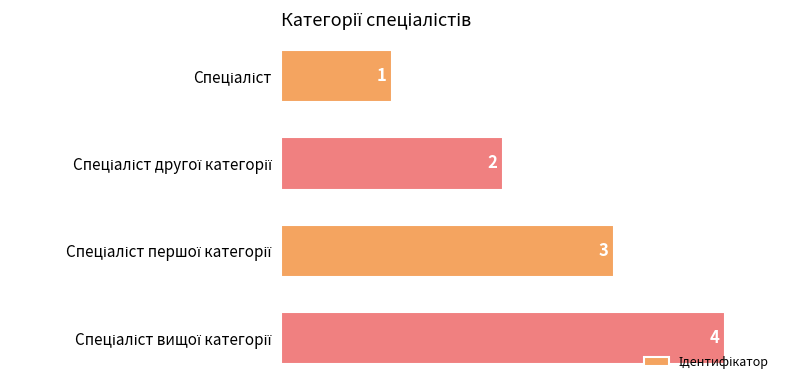

How many distinct data groups are displayed?

1